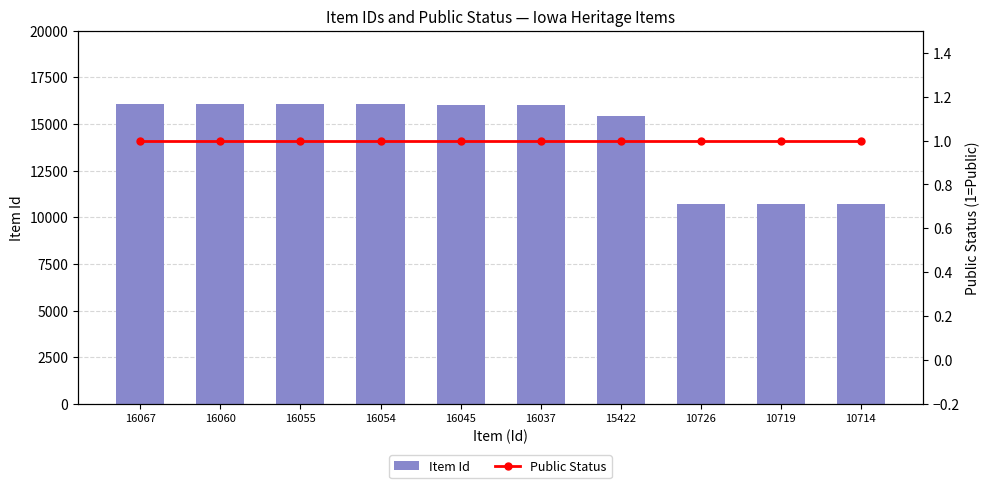

At which label does Item Id reach its peak?

16067